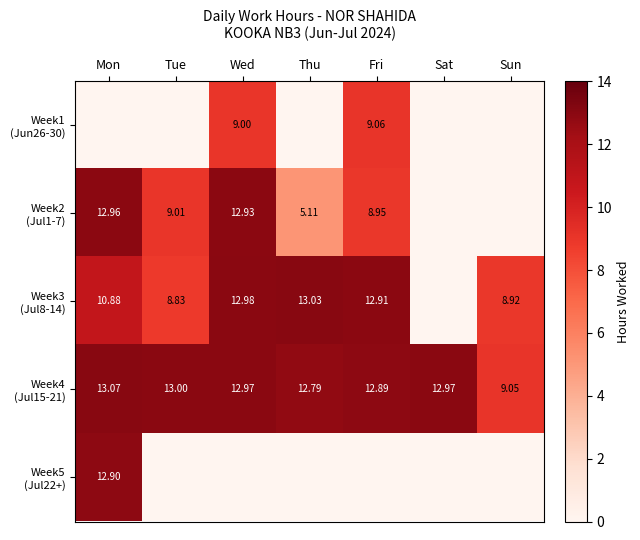

List the series in order of their peak value, lowest first.

Week1 (Jun26-30), Week5 (Jul22+), Week2 (Jul1-7), Week3 (Jul8-14), Week4 (Jul15-21)